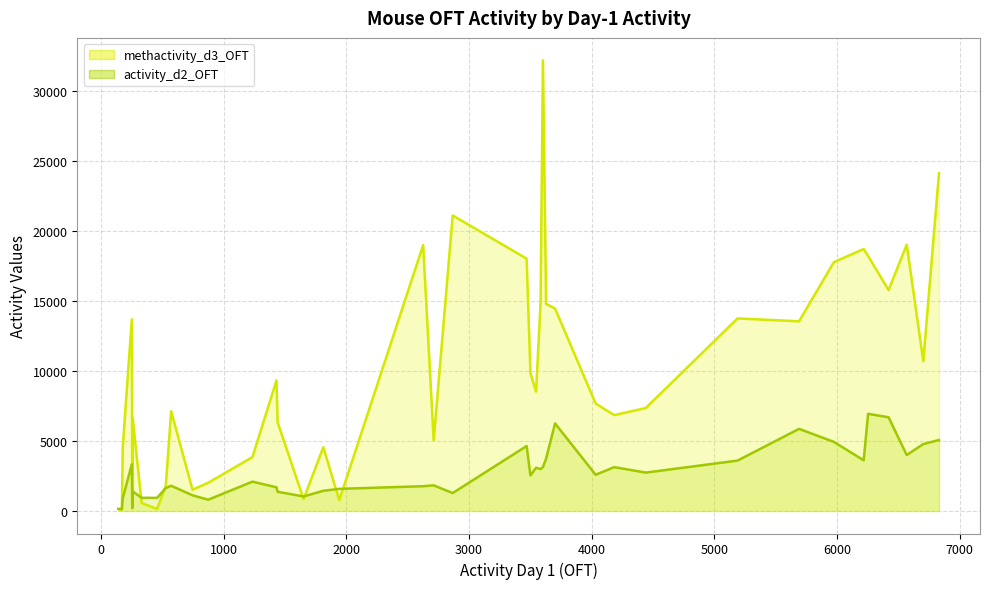

Rank the categories by methactivity_d3_OFT value from lowest to highest.

11, 1, 14, 2, 8, 6, 18, 13, 0, 12, 3, 7, 4, 10, 16, 17, 23, 5, 20, 26, 24, 15, 28, 38, 34, 9, 31, 37, 27, 25, 29, 33, 21, 35, 36, 22, 32, 39, 30, 19